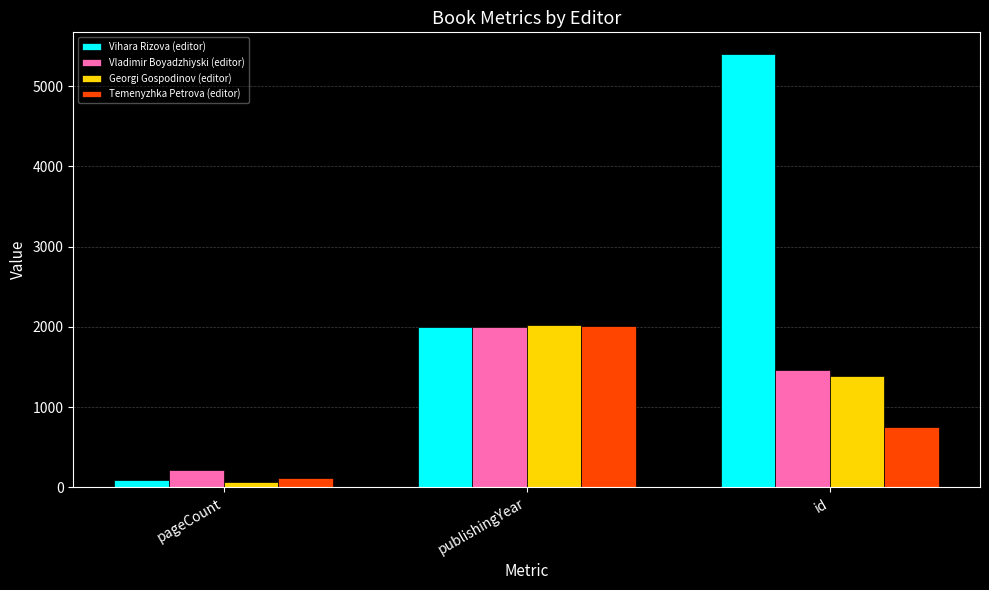

Does the chart contain stacked bars?

No